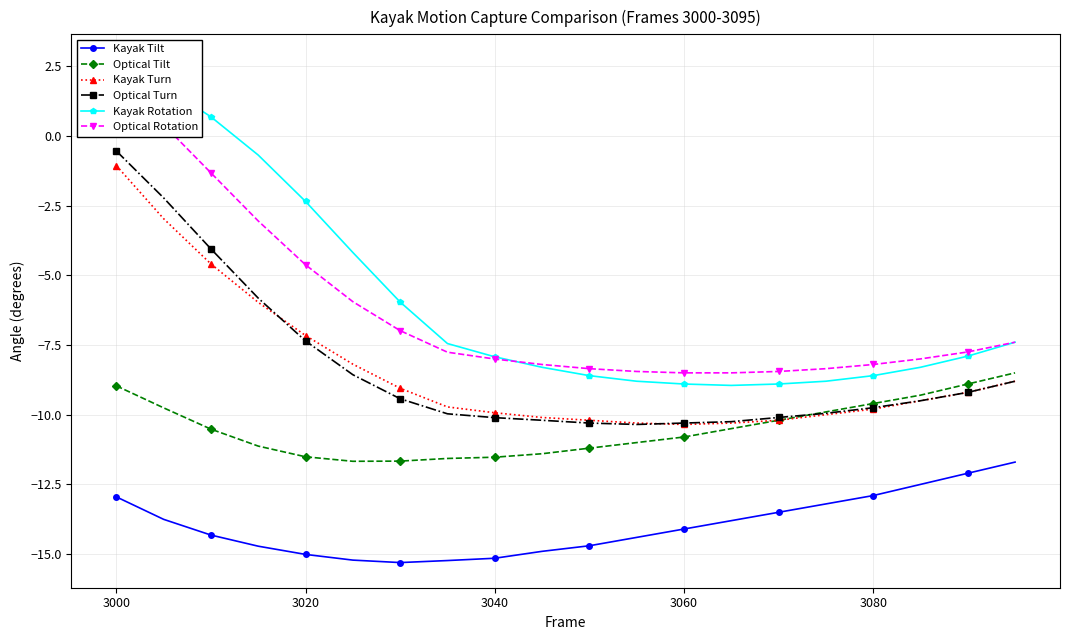

Reading left to right, what are all the values shown in this chart?

Kayak Tilt: -12.9	-13.8	-14.3	-14.7	-15.0	-15.2	-15.3	-15.2	-15.1	-14.9	-14.7	-14.4	-14.1	-13.8	-13.5	-13.2	-12.9	-12.5	-12.1	-11.7
Optical Tilt: -9.0	-9.8	-10.5	-11.1	-11.5	-11.7	-11.7	-11.6	-11.5	-11.4	-11.2	-11.0	-10.8	-10.5	-10.2	-9.9	-9.6	-9.3	-8.9	-8.5
Kayak Turn: -1.1	-3.0	-4.6	-6.0	-7.2	-8.2	-9.1	-9.7	-9.9	-10.1	-10.2	-10.3	-10.3	-10.3	-10.2	-10.0	-9.8	-9.5	-9.2	-8.8
Optical Turn: -0.5	-2.2	-4.1	-5.8	-7.4	-8.6	-9.4	-10.0	-10.1	-10.2	-10.3	-10.3	-10.3	-10.2	-10.1	-9.9	-9.8	-9.5	-9.2	-8.8
Kayak Rotation: 2.7	1.8	0.7	-0.7	-2.4	-4.2	-6.0	-7.4	-7.9	-8.3	-8.6	-8.8	-8.9	-8.9	-8.9	-8.8	-8.6	-8.3	-7.9	-7.4
Optical Rotation: 1.9	0.4	-1.3	-3.1	-4.6	-5.9	-7.0	-7.8	-8.0	-8.2	-8.3	-8.4	-8.5	-8.5	-8.4	-8.3	-8.2	-8.0	-7.8	-7.4